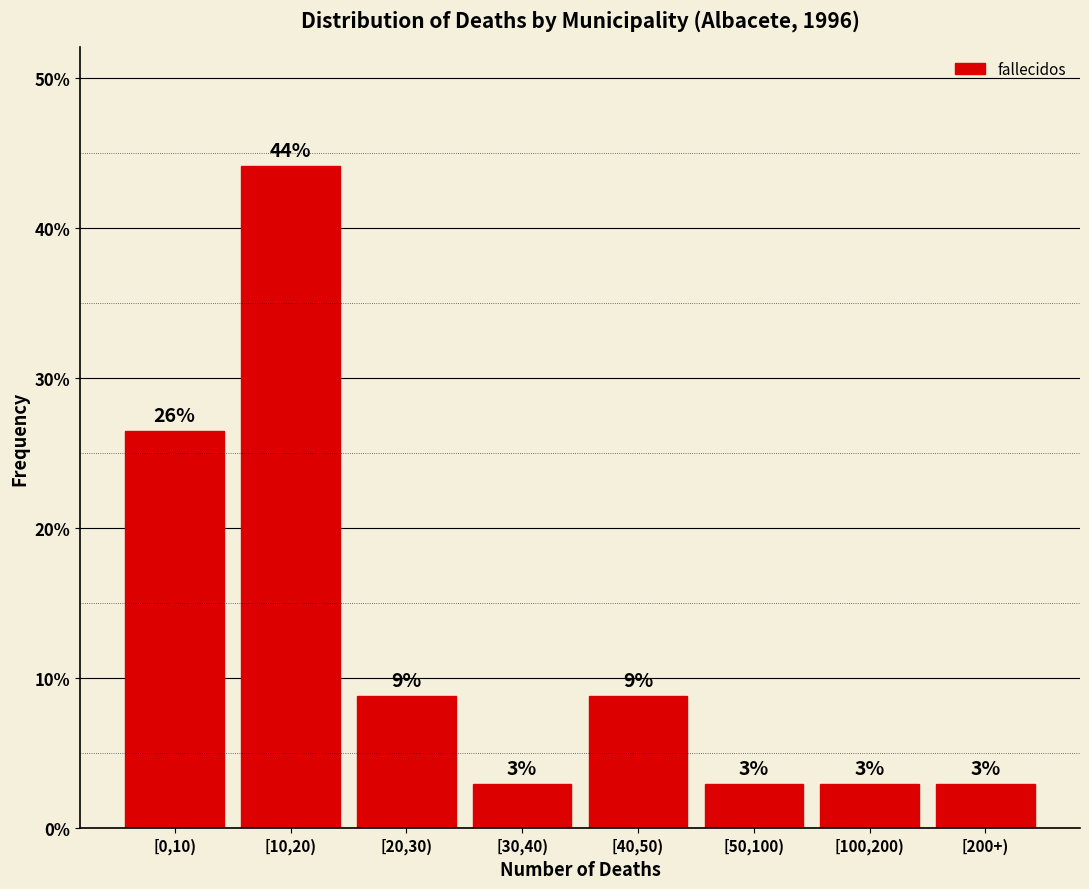

How many bars are there in total?

8